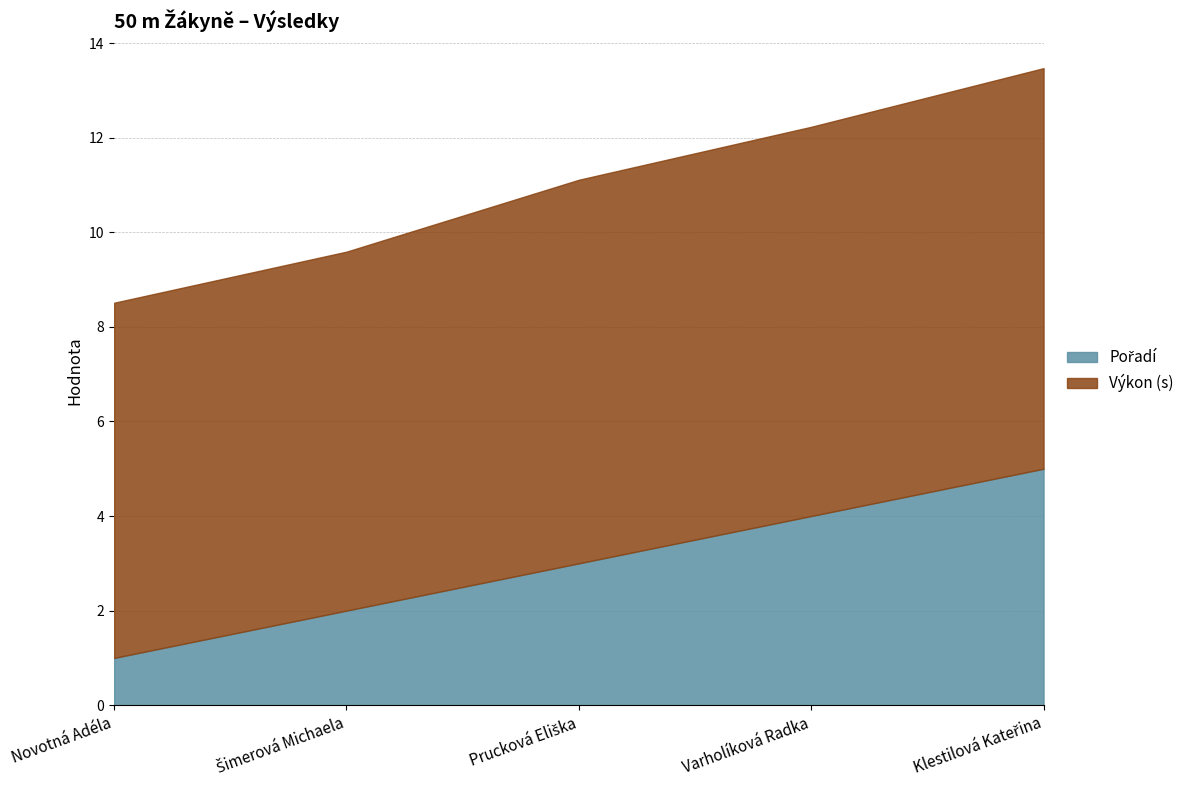

How many data points in Výkon (s) are above 8?

3